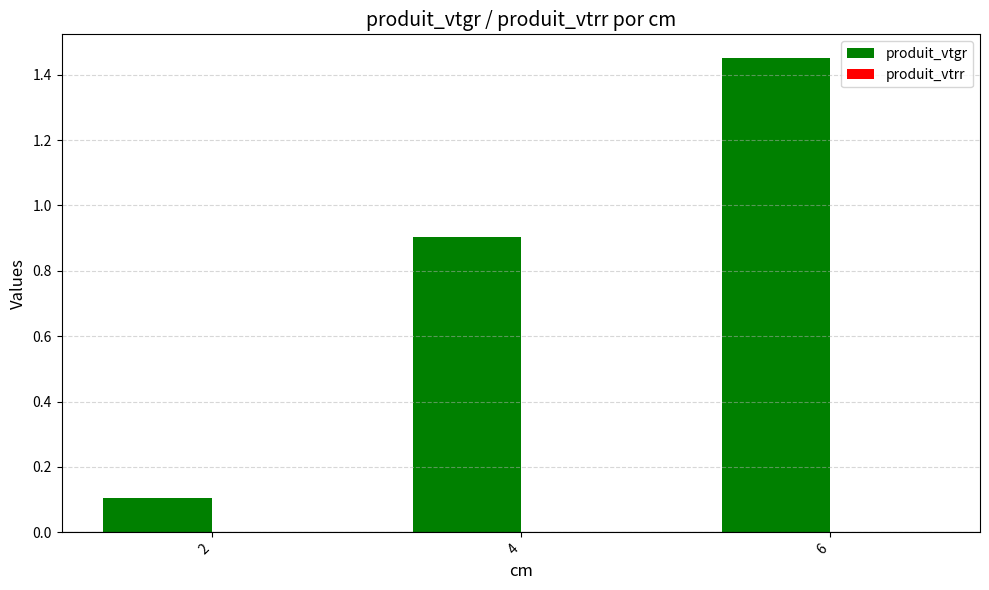

Which has a higher value, 4 or 2?

4